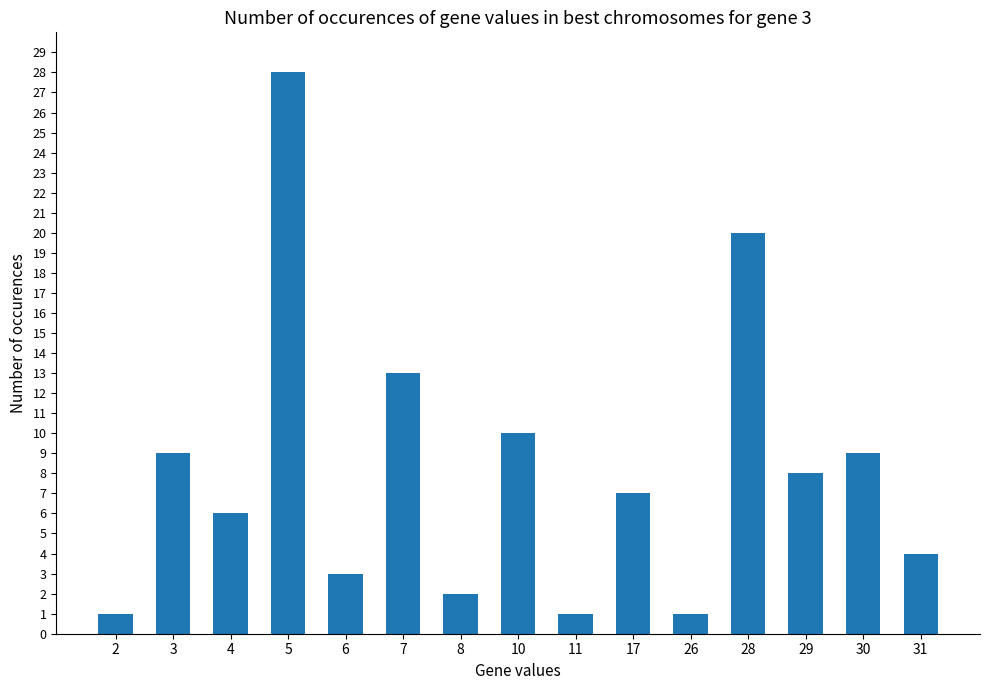

What is the value of the 14th bar from the left?

9